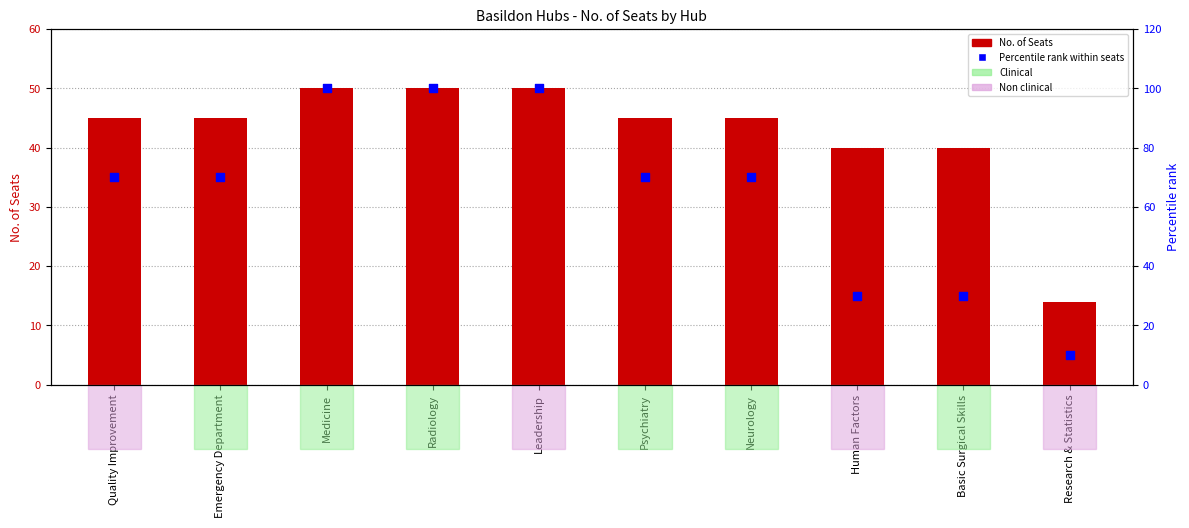

At which category is the sum across all series the highest?

Medicine